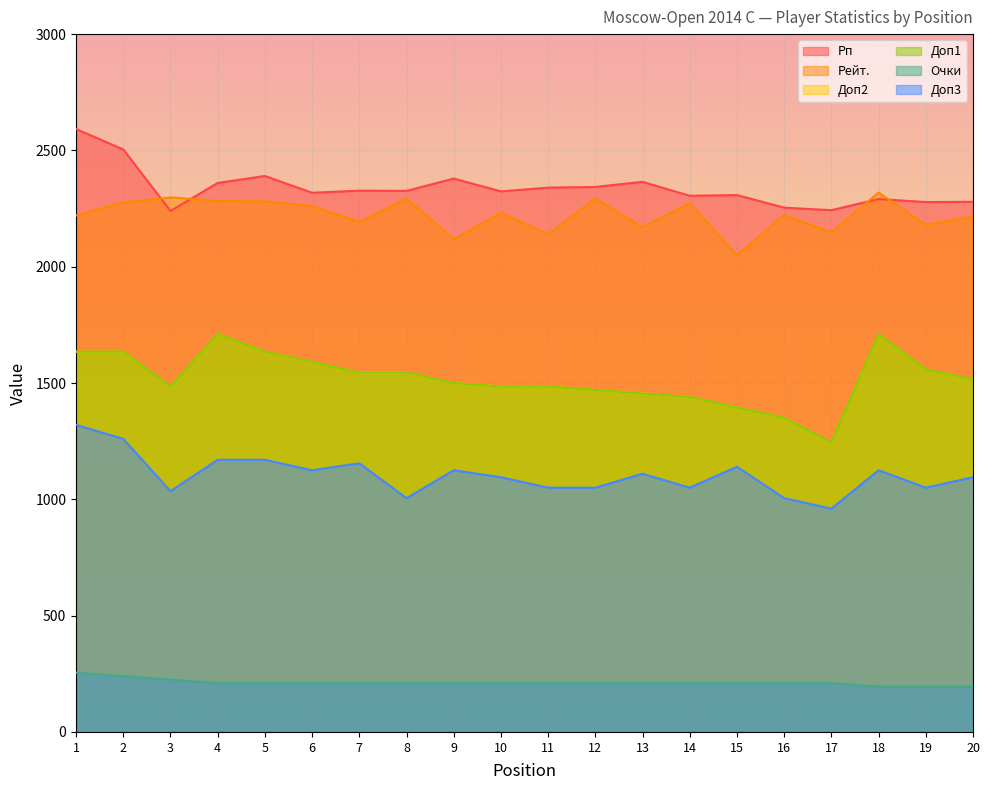

Reading left to right, transcribe all the data shown in this chart.

Рп: 2592	2504	2240	2360	2390	2318	2327	2326	2379	2324	2340	2343	2365	2305	2308	2254	2243	2291	2278	2279
Рейт.: 2220	2277	2298	2283	2281	2260	2193	2293	2119	2231	2140	2293	2170	2273	2050	2222	2148	2319	2181	2216
Доп2: 1635	1635	1485	1710	1635	1590	1545	1545	1500	1485	1485	1470	1455	1440	1395	1350	1245	1710	1560	1515
Доп1: 1635	1635	1485	1710	1635	1590	1545	1545	1500	1485	1485	1470	1455	1440	1395	1350	1245	1710	1560	1515
Очки: 255	240	225	210	210	210	210	210	210	210	210	210	210	210	210	210	210	195	195	195
Доп3: 1320	1260	1035	1170	1170	1125	1155	1005	1125	1095	1050	1050	1110	1050	1140	1005	960	1125	1050	1095